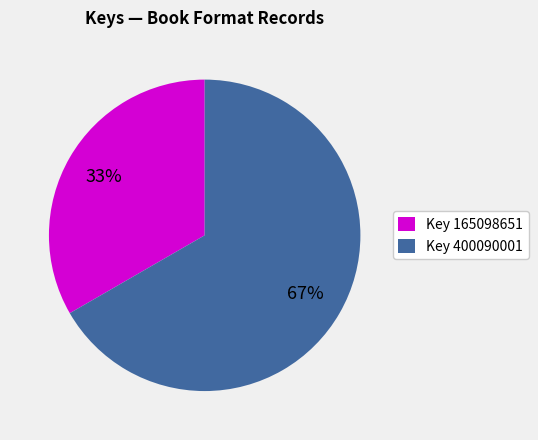

Is there a majority slice in this chart?

Yes